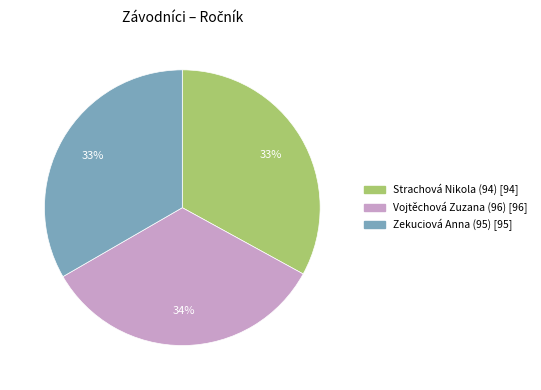

How many slices are in this pie chart?

3